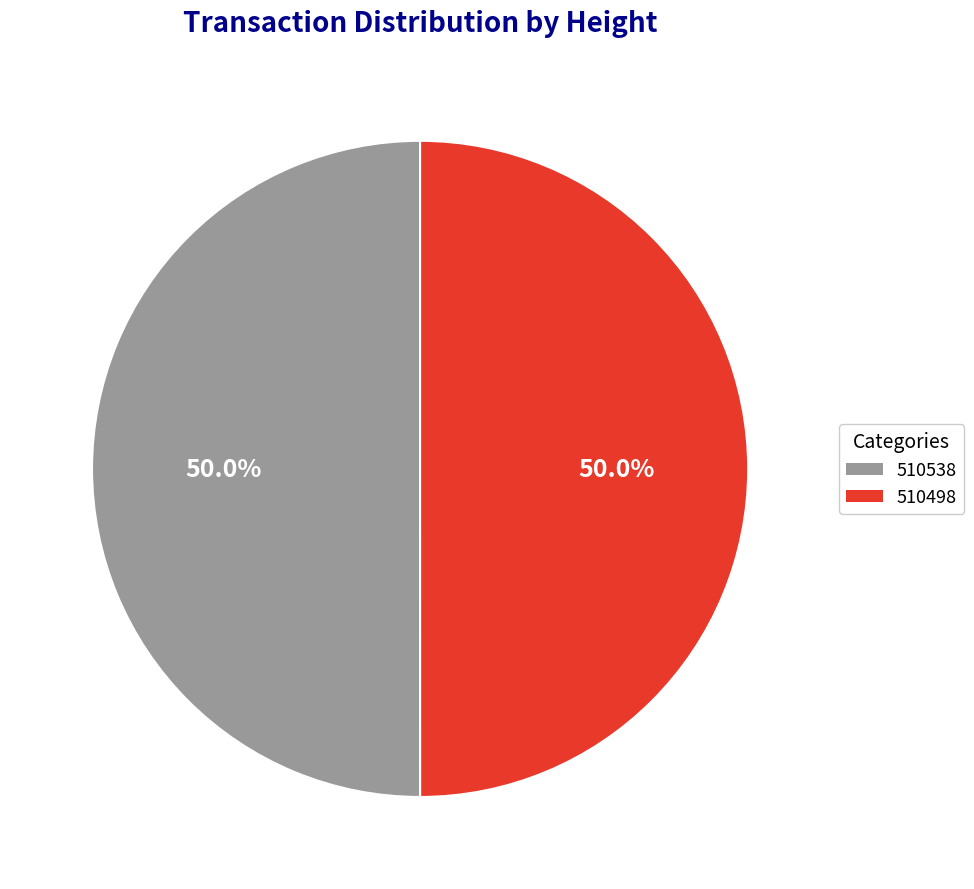

What percentage is the 510498 slice, to the nearest percent?

50%